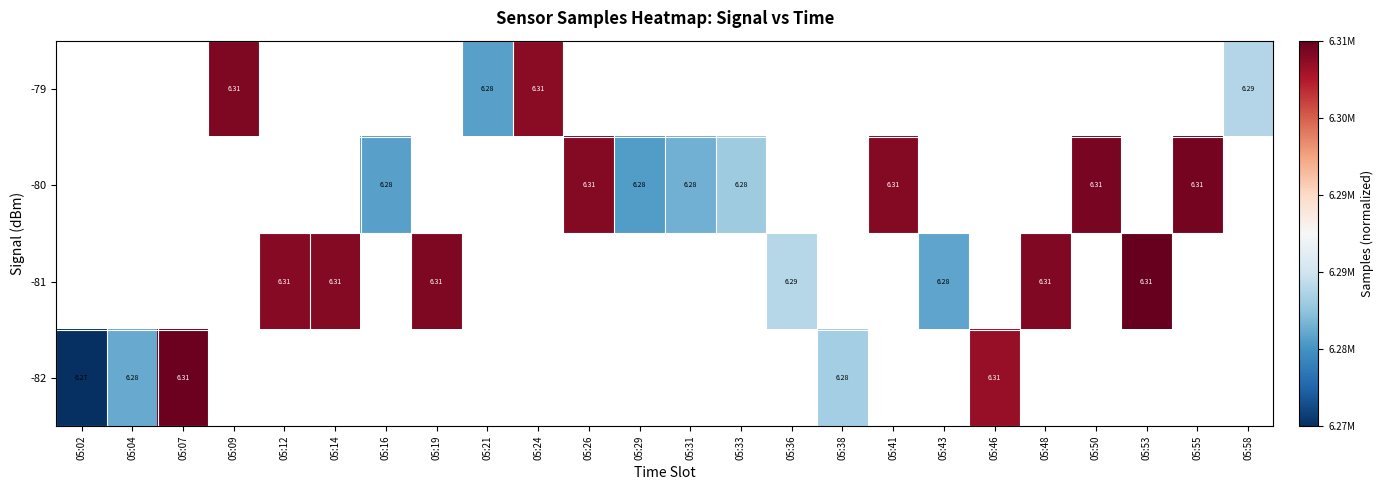

Between 05:33 and 05:41, which is larger?

05:41